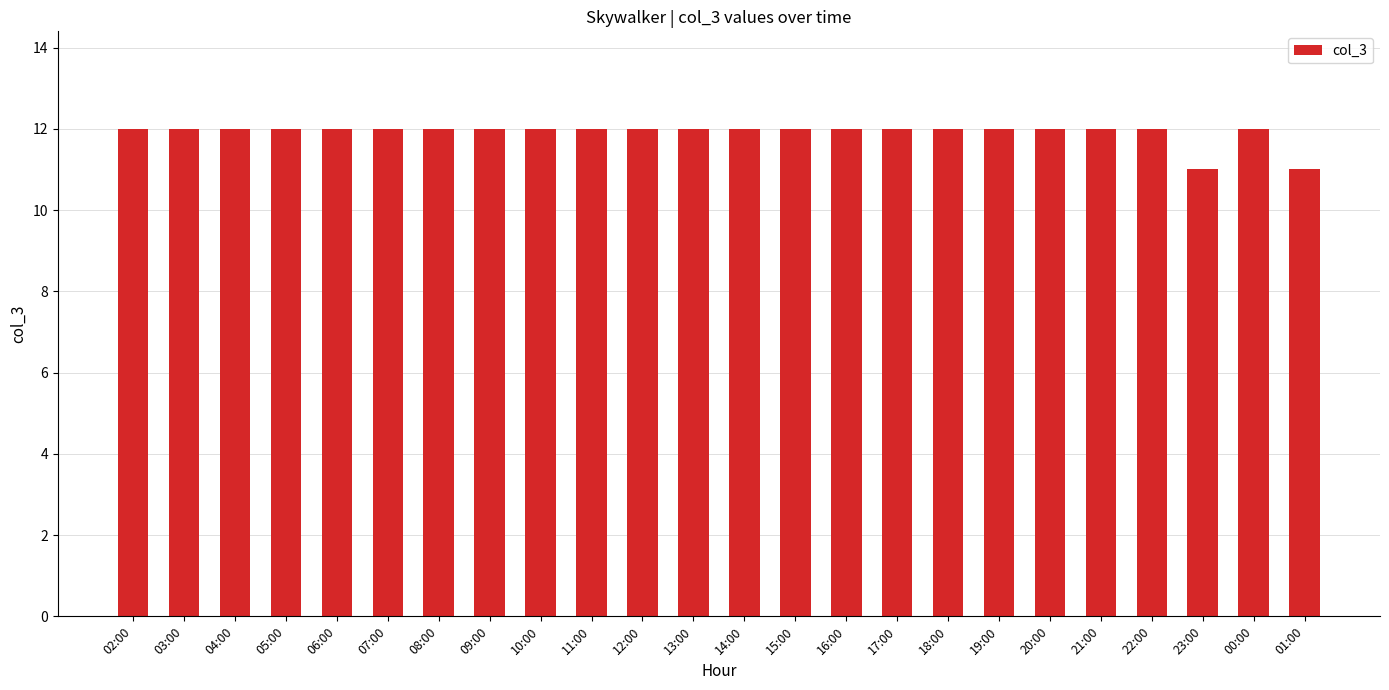

What value does the data have at 14:00?

12